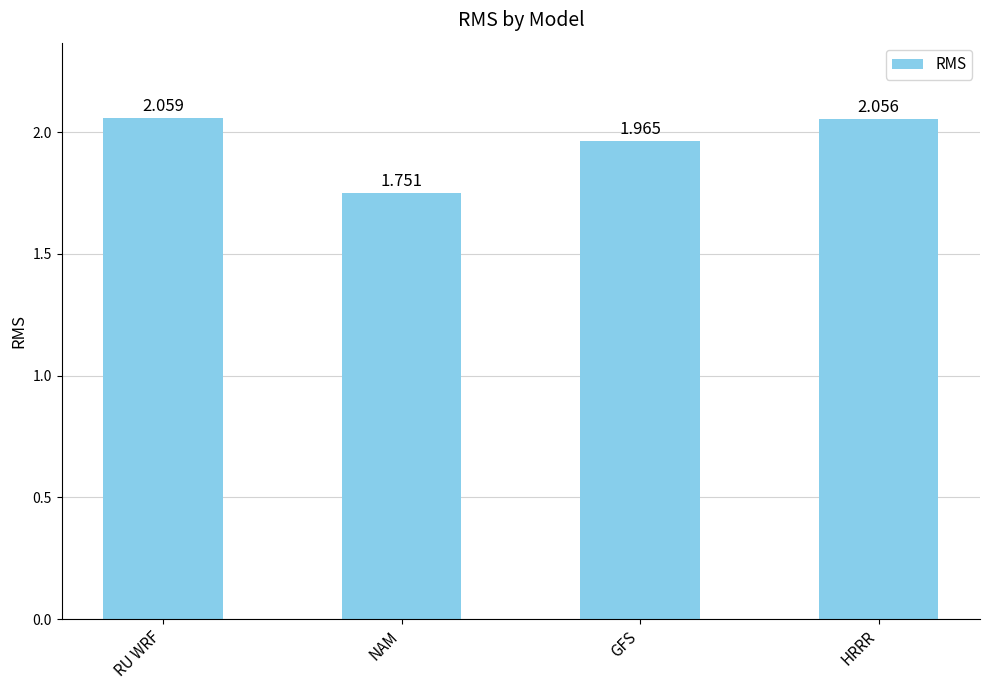

At which label is the value closest to 1?

NAM